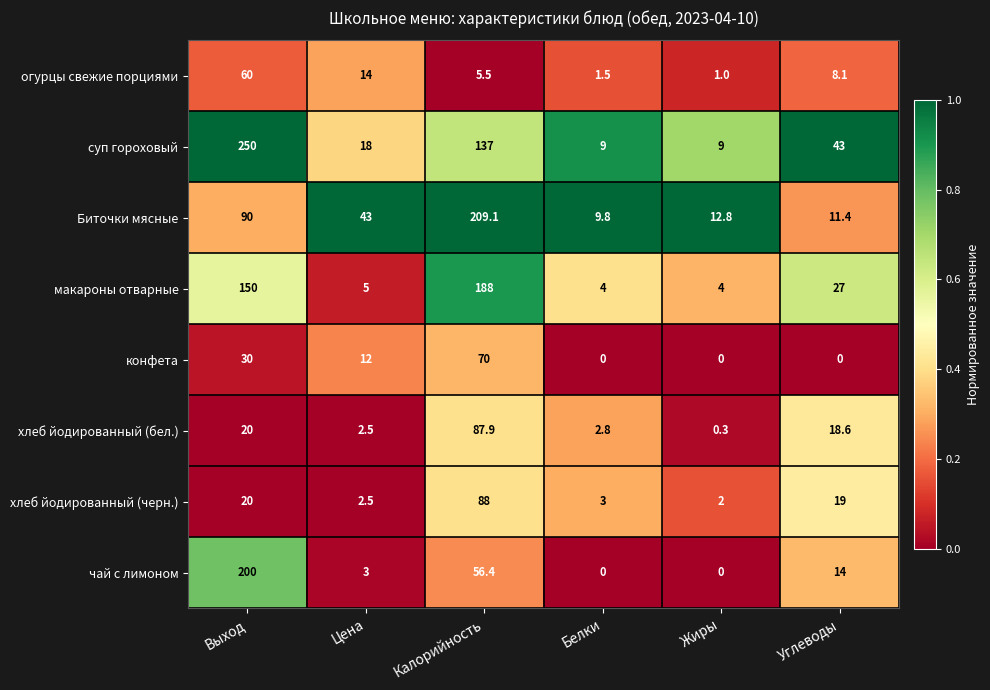

What is the total value across all series at Углеводы?

141.1